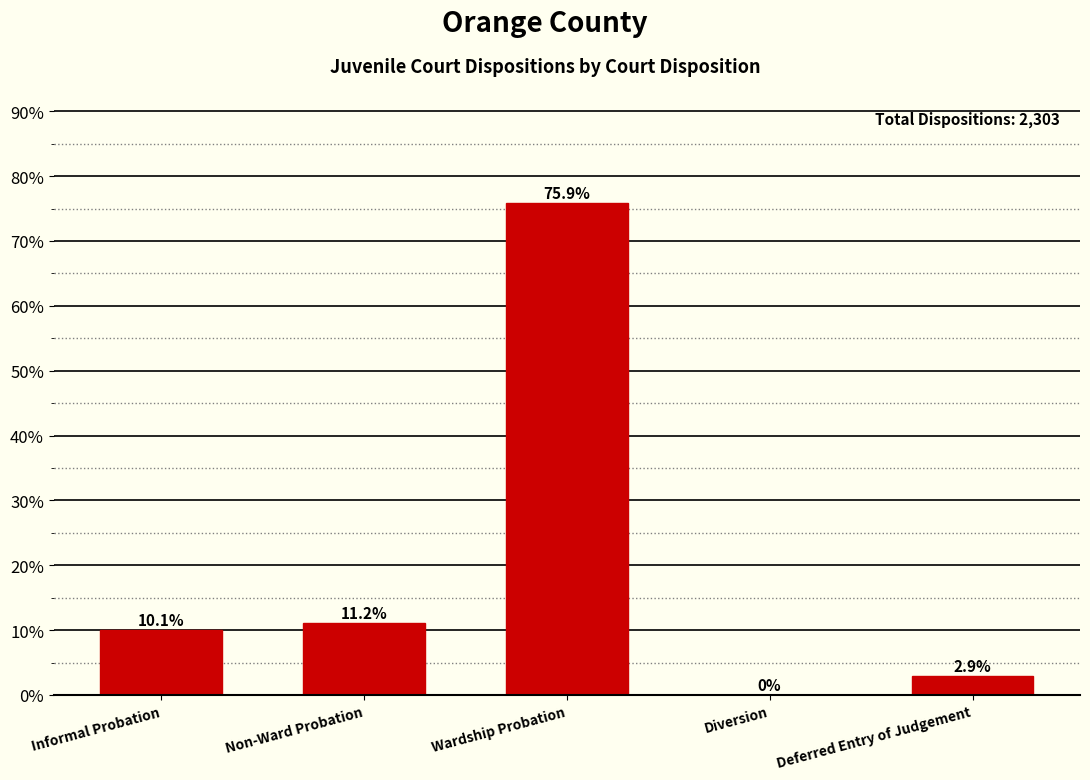

How many values are above zero?

4